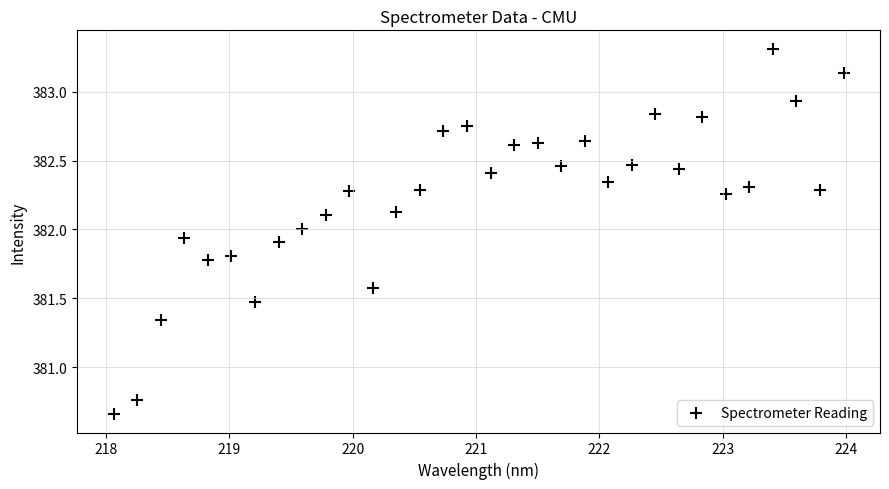

What is the range of X values (max minus min)?

5.9